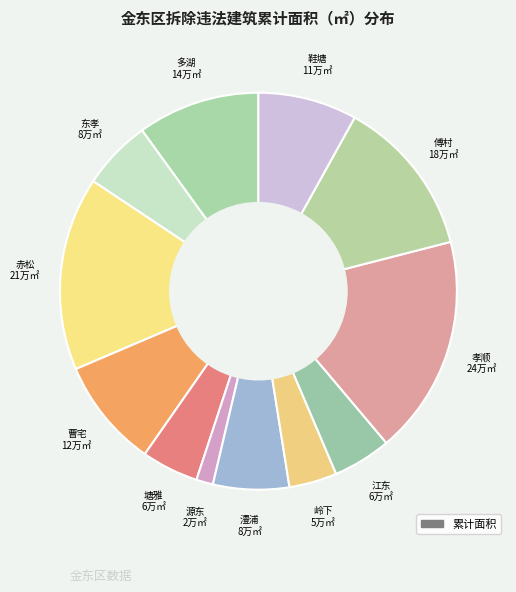

How many segments does this pie chart have?

12